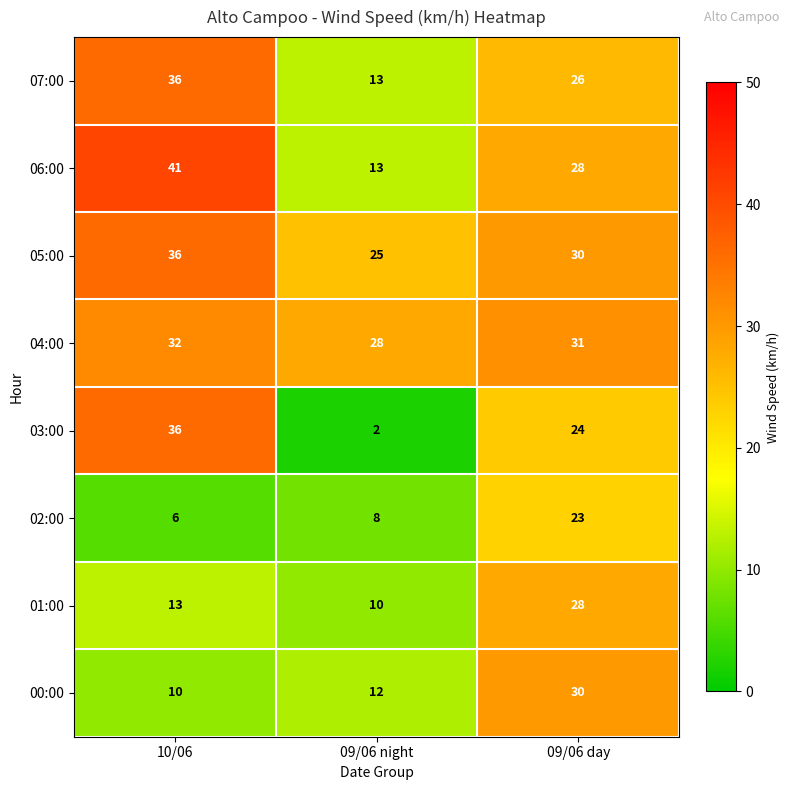

Reading right to left, extract all data points from this chart.

07:00: 26	13	36
06:00: 28	13	41
05:00: 30	25	36
04:00: 31	28	32
03:00: 24	2	36
02:00: 23	8	6
01:00: 28	10	13
00:00: 30	12	10